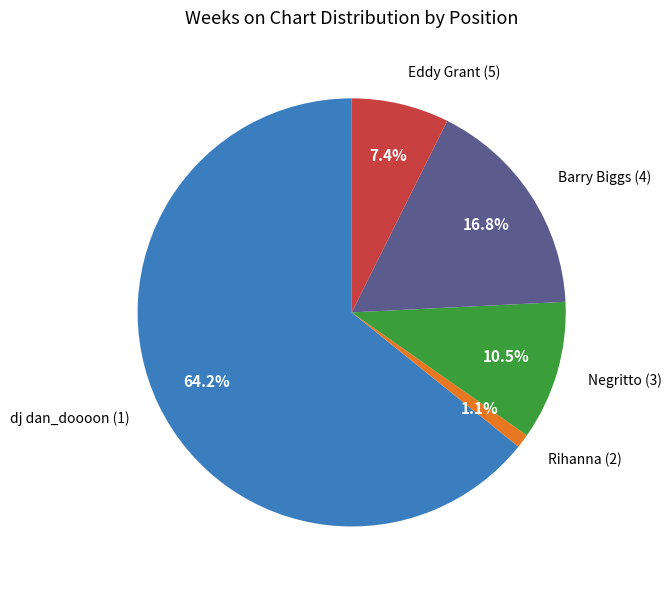

Is there a majority slice in this chart?

Yes